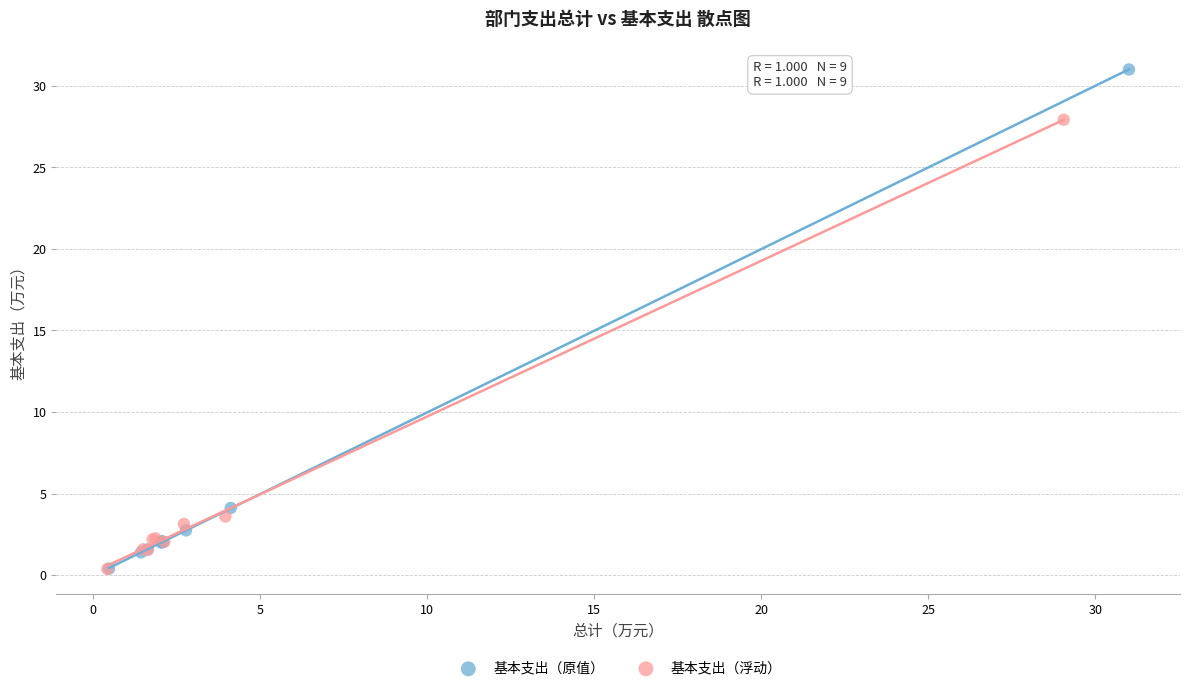

Which series contains the highest Y value?

基本支出（原值）